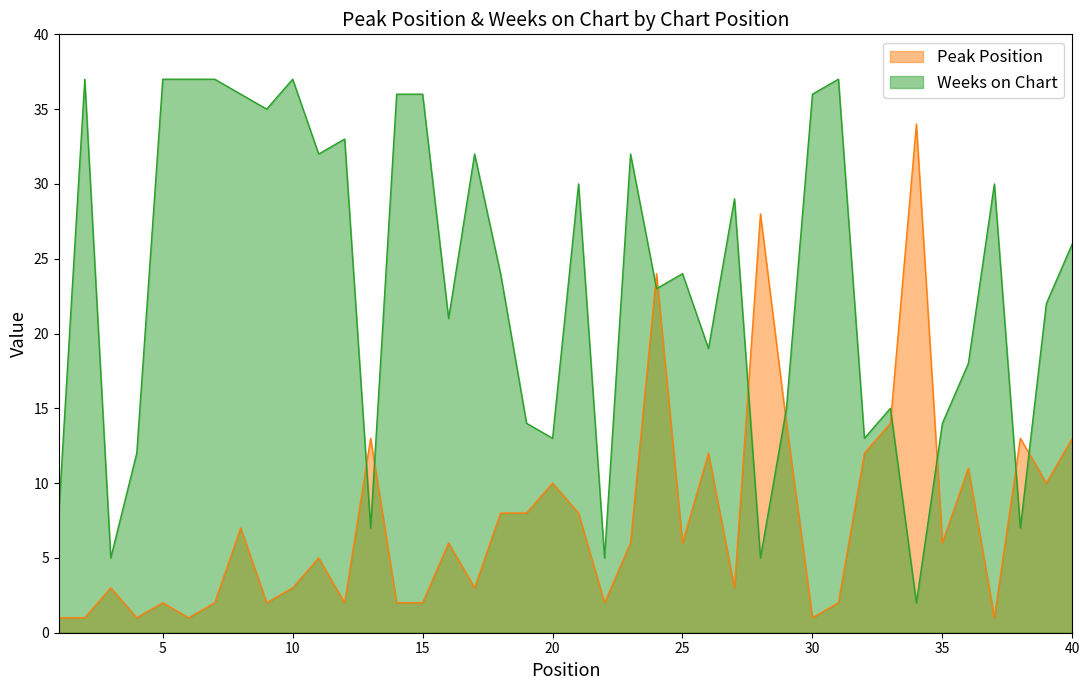

Reading left to right, extract all data points from this chart.

Peak Position: 1=1	2=1	3=3	4=1	5=2	6=1	7=2	8=7	9=2	10=3	11=5	12=2	13=13	14=2	15=2	16=6	17=3	18=8	19=8	20=10	21=8	22=2	23=6	24=24	25=6	26=12	27=3	28=28	29=14	30=1	31=2	32=12	33=14	34=34	35=6	36=11	37=1	38=13	39=10	40=13
Weeks on Chart: 1=8	2=37	3=5	4=12	5=37	6=37	7=37	8=36	9=35	10=37	11=32	12=33	13=7	14=36	15=36	16=21	17=32	18=24	19=14	20=13	21=30	22=5	23=32	24=23	25=24	26=19	27=29	28=5	29=15	30=36	31=37	32=13	33=15	34=2	35=14	36=18	37=30	38=7	39=22	40=26